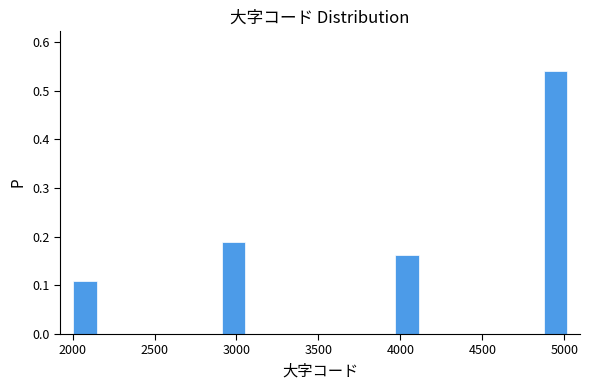

Read against the x-axis, roughly where is the centre of the tallest bar?

4950